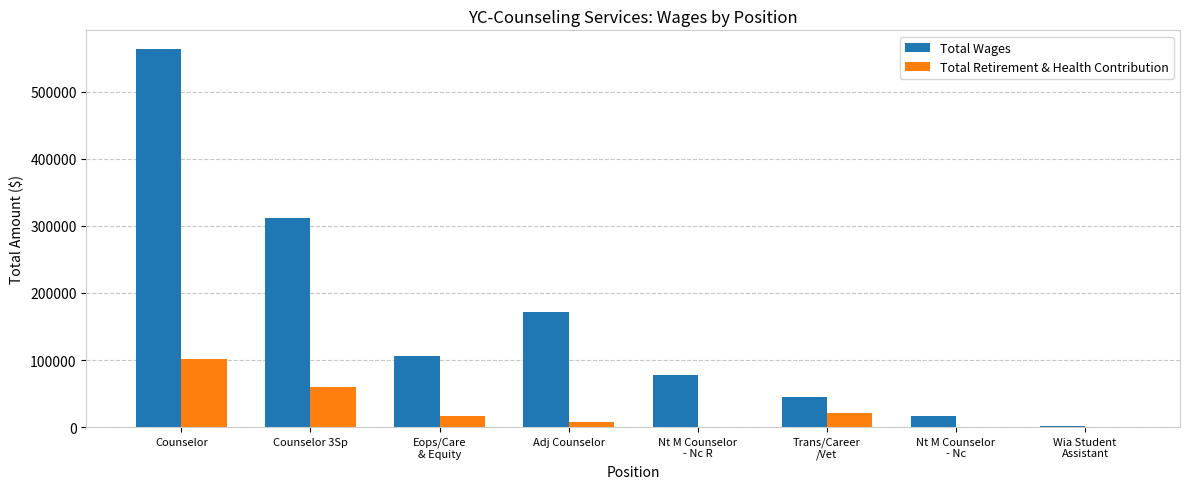

What is the average value of the Total Wages series?

161615